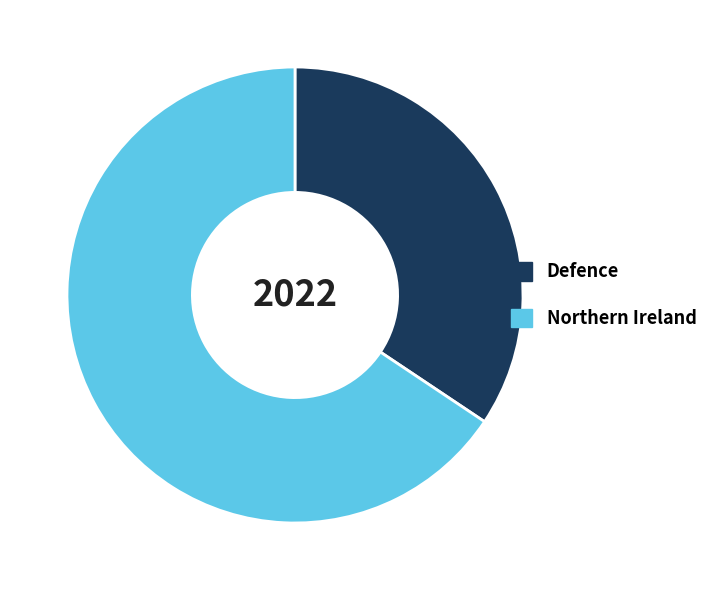

The Northern Ireland slice represents 66% of the pie. True or false?

True